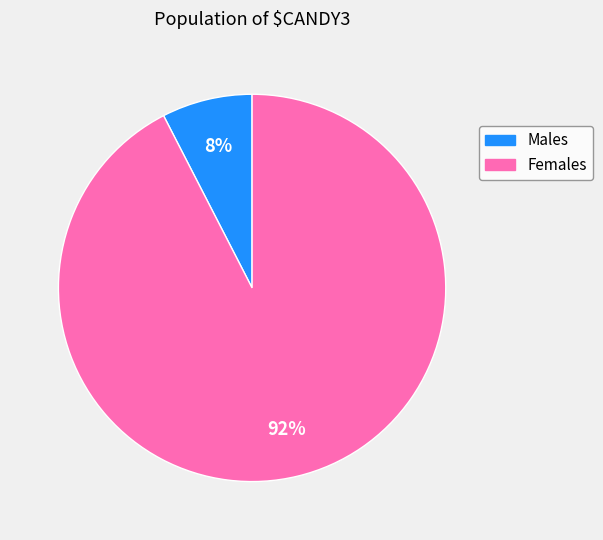

To the nearest percent, what is the average slice percentage?

50%